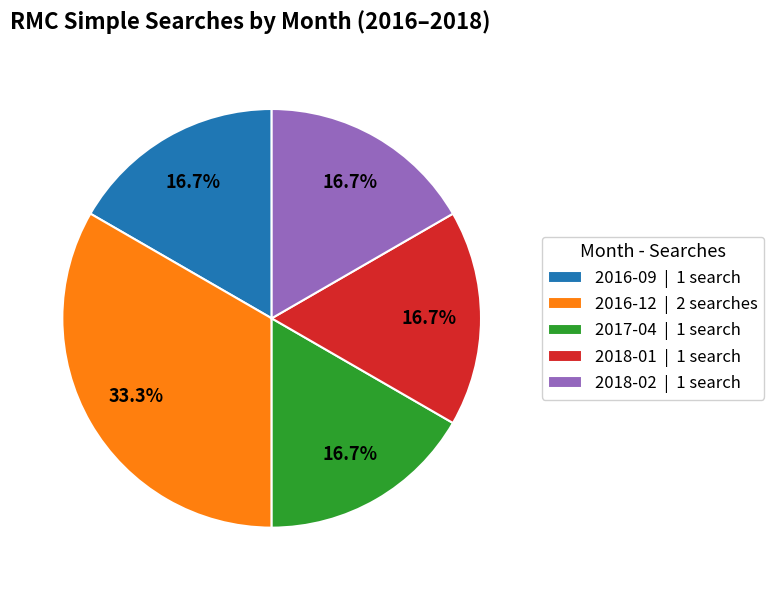

To the nearest percent, what is the combined percentage of 2016-09 and 2016-12?

50%